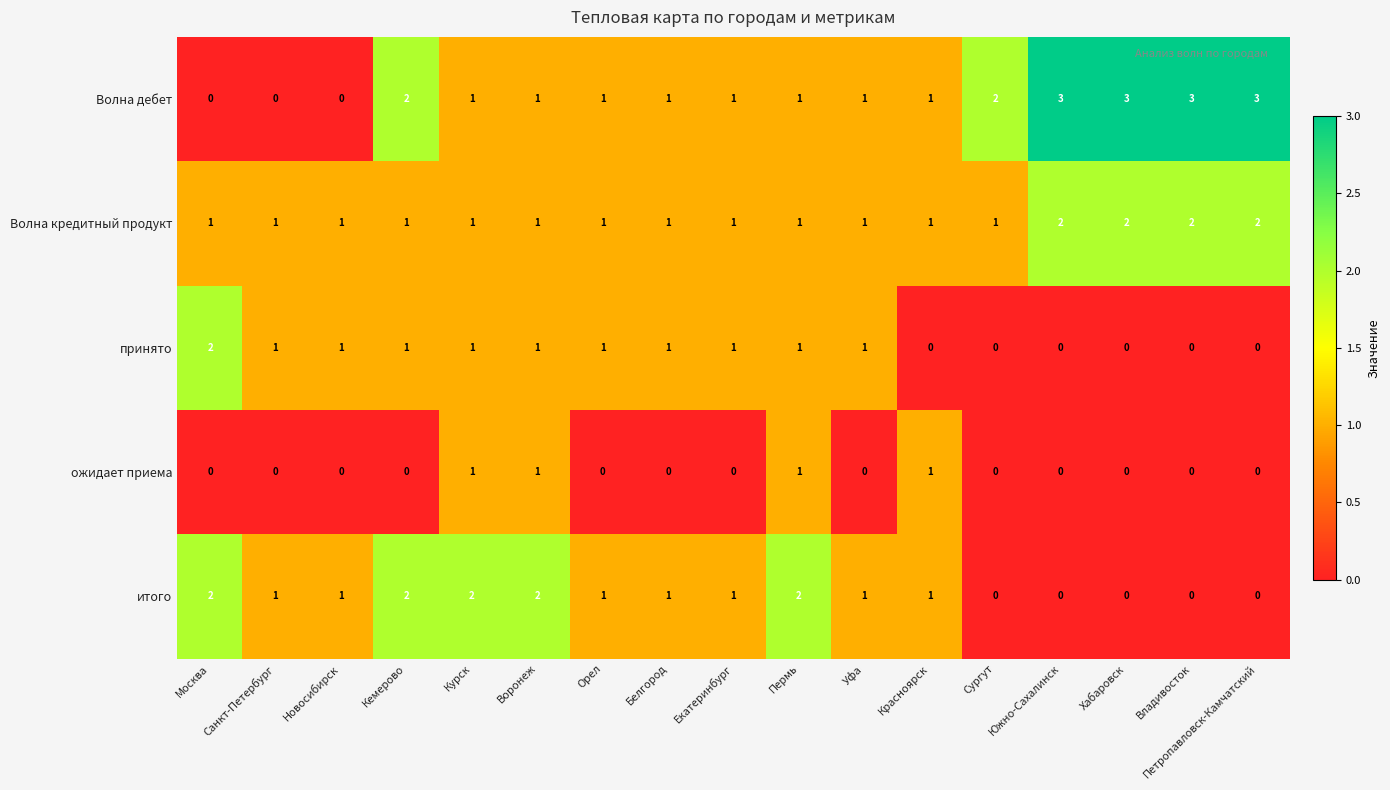

Is it true that итого equals 3 at Воронеж?

False